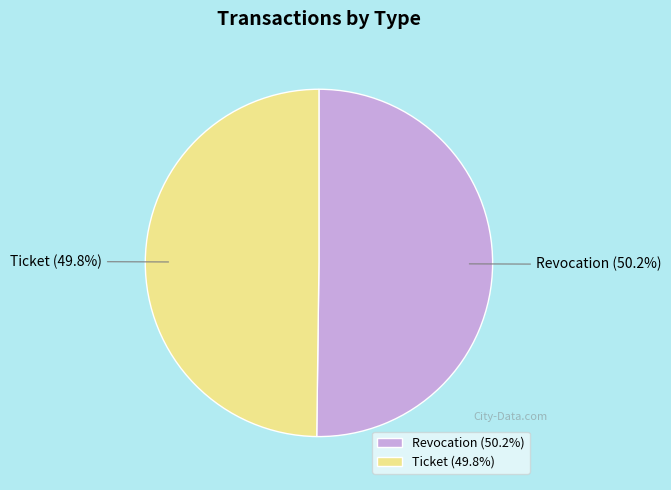

How much of the chart is everything except Revocation?

49.8%